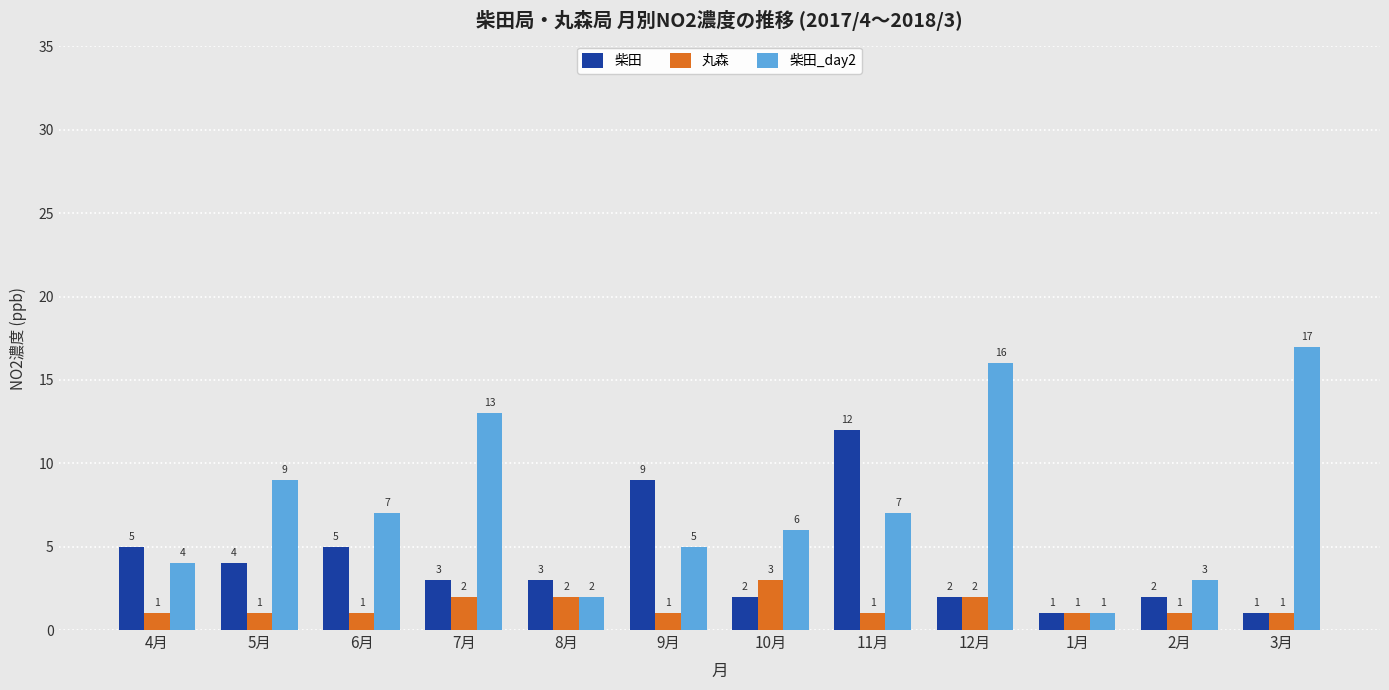

Reading left to right, transcribe all the data shown in this chart.

柴田: 5	4	5	3	3	9	2	12	2	1	2	1
丸森: 1	1	1	2	2	1	3	1	2	1	1	1
柴田_day2: 4	9	7	13	2	5	6	7	16	1	3	17